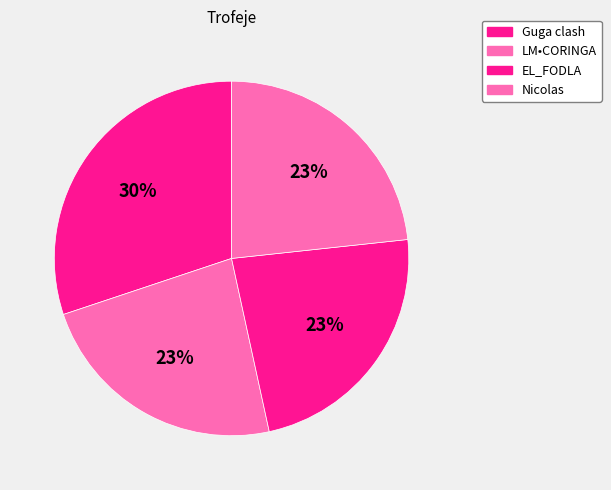

Count the number of slices in the pie.

4